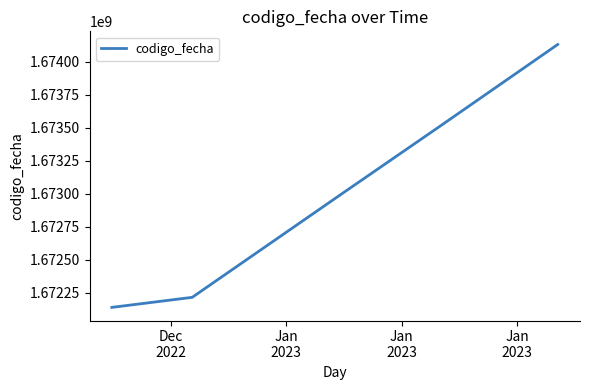

What is the maximum value shown in the chart?

1674129757